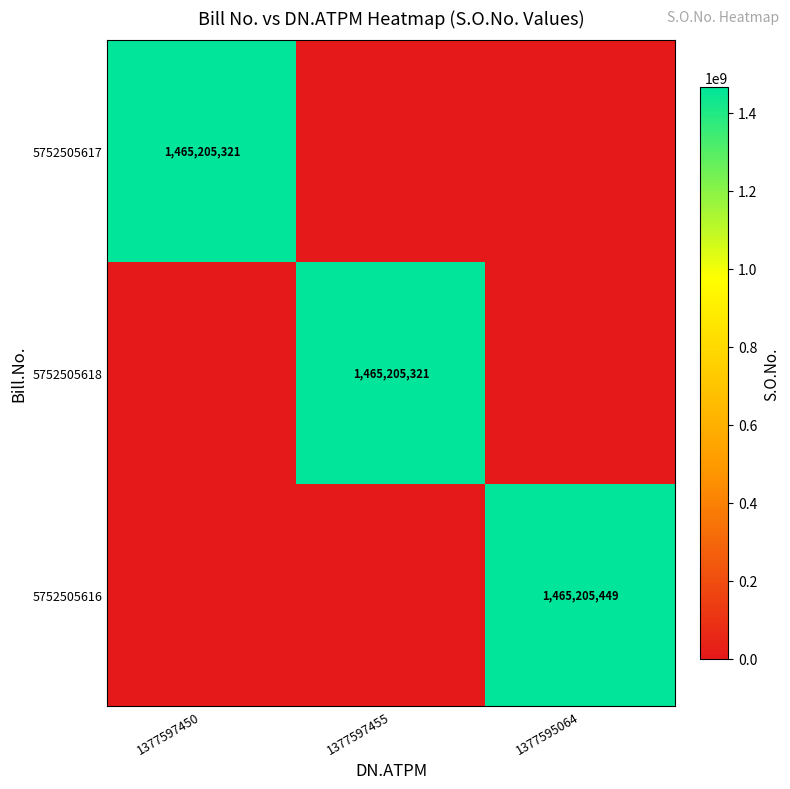

True or false: 5752505616 has a value of 1914554250 at 1377595064.

False